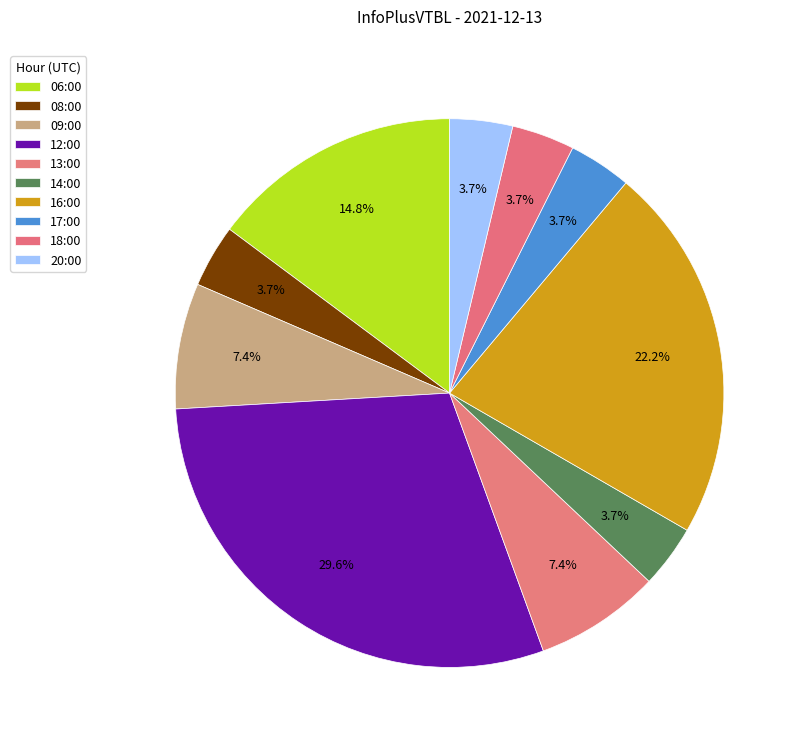

Count the number of slices in the pie.

10